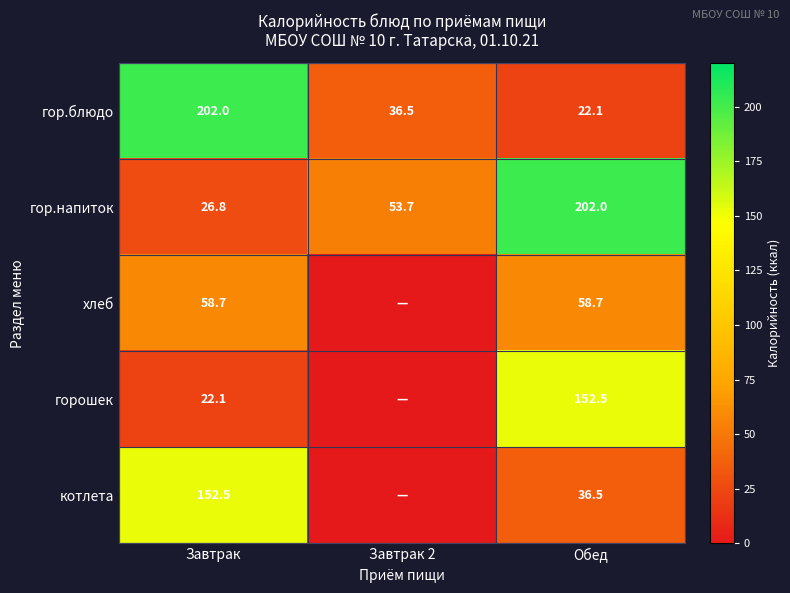

Is it true that хлеб equals 34.5 at Завтрак?

False